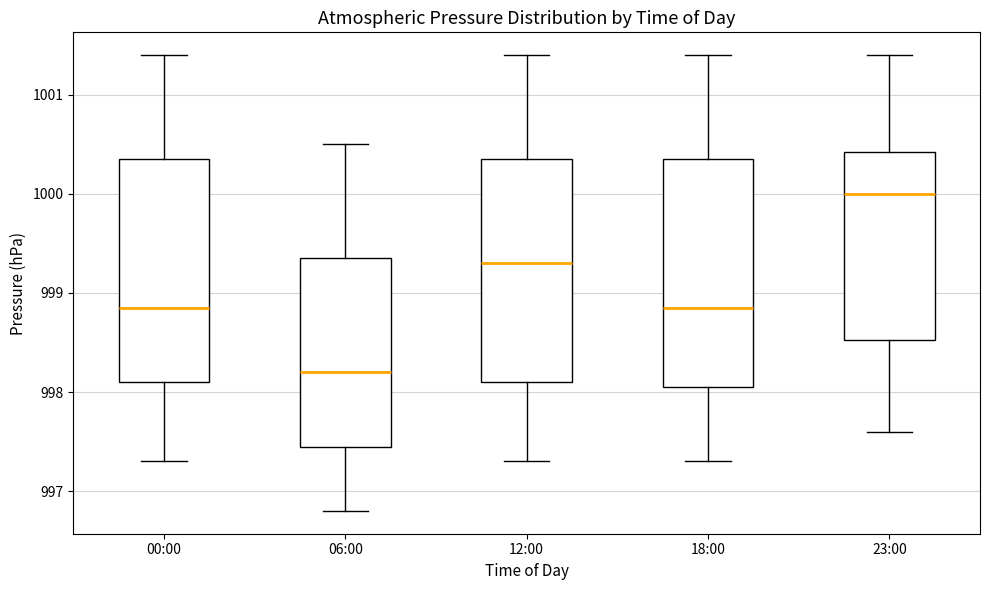

Which box's median line is the highest?

23:00